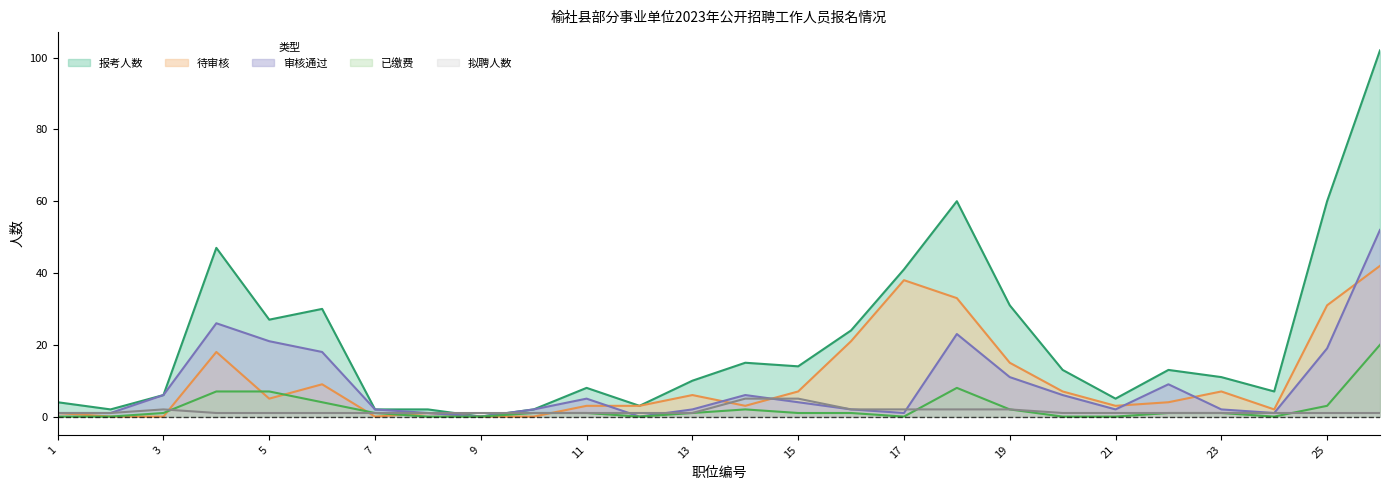

At how many categories does at least one series exceed 7?

16